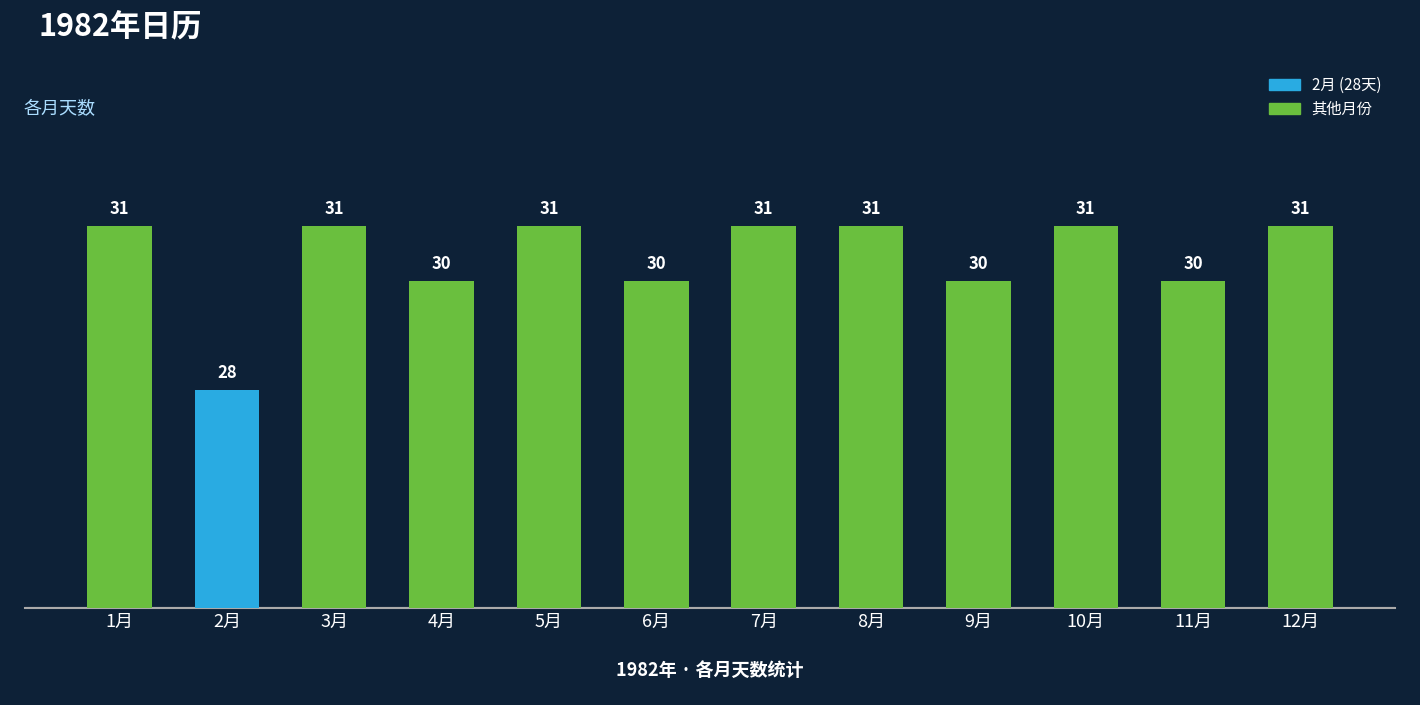

At which category does the chart reach its minimum across all series?

2月